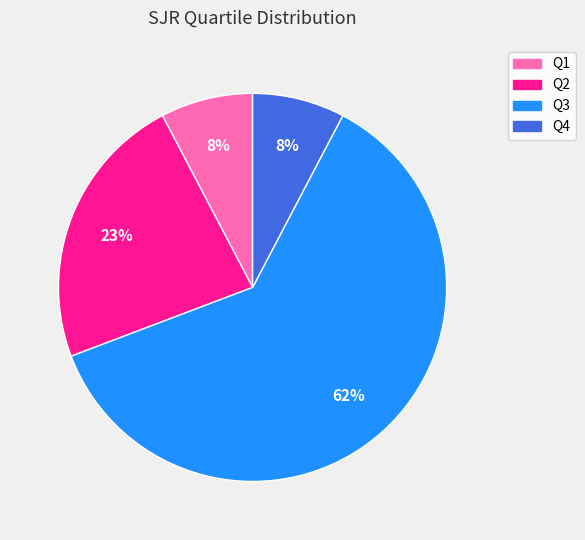

To the nearest percent, what percentage of the pie is Q1?

8%